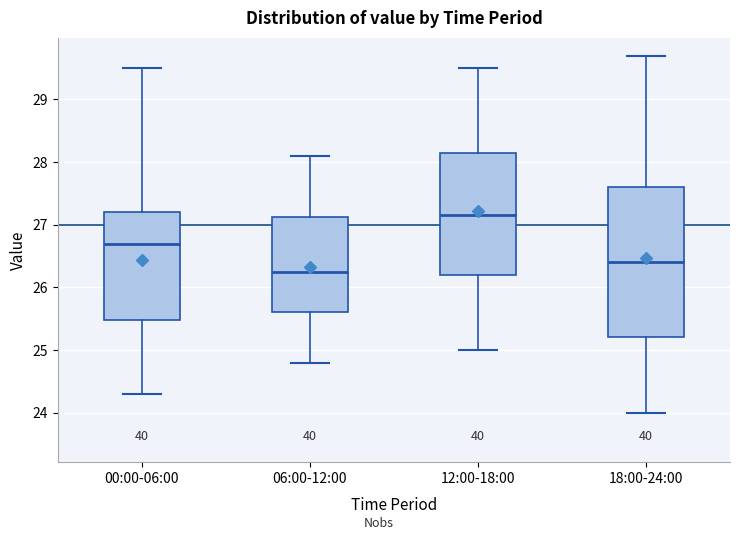

Reading left to right, transcribe this box plot: for each box, give where its median line is, the range the box spans, and where its two whiskers end, as read against the y-axis. The values are not printed on the chart, so give them approximately, as read against the axis.

00:00-06:00: median 26.7, box 25.5 to 27.2, whiskers 24.3 to 29.5
06:00-12:00: median 26.3, box 25.6 to 27.1, whiskers 24.8 to 28.1
12:00-18:00: median 27.2, box 26.2 to 28.2, whiskers 25.0 to 29.5
18:00-24:00: median 26.4, box 25.2 to 27.6, whiskers 24.0 to 29.7